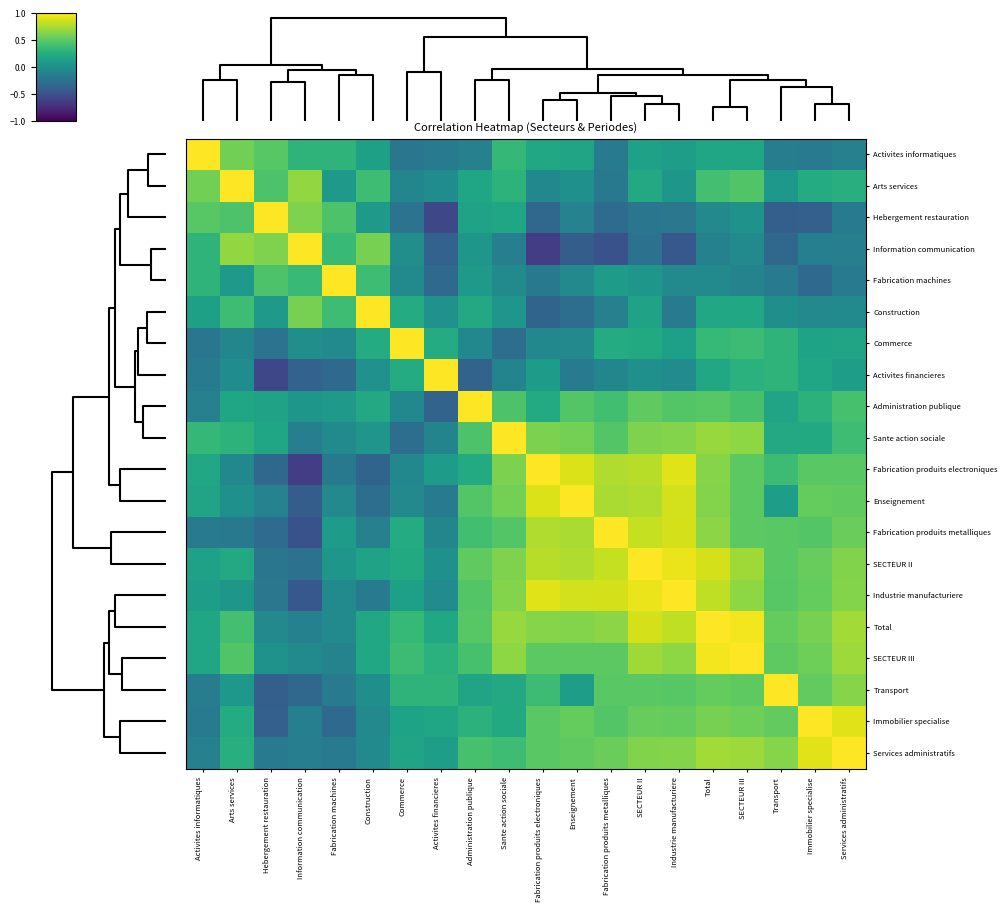

Reading left to right, what are all the values shown in this chart?

Activites informatiques: Activites informatiques=1.0	Arts services=0.6	Hebergement restauration=0.5	Information communication=0.3	Fabrication machines=0.3	Construction=0.1	Commerce=-0.2	Activites financieres=-0.2	Administration publique=-0.1	Sante action sociale=0.3	Fabrication produits electroniques=0.2	Enseignement=0.2	Fabrication produits metalliques=-0.2	SECTEUR II=0.1	Industrie manufacturiere=0.1	Total=0.2	SECTEUR III=0.2	Transport=-0.2	Immobilier specialise=-0.2	Services administratifs=-0.1
Arts services: Activites informatiques=0.6	Arts services=1.0	Hebergement restauration=0.4	Information communication=0.7	Fabrication machines=0.1	Construction=0.4	Commerce=-0.1	Activites financieres=-0.0	Administration publique=0.2	Sante action sociale=0.3	Fabrication produits electroniques=-0.1	Enseignement=0.0	Fabrication produits metalliques=-0.2	SECTEUR II=0.2	Industrie manufacturiere=0.1	Total=0.4	SECTEUR III=0.5	Transport=0.1	Immobilier specialise=0.2	Services administratifs=0.3
Hebergement restauration: Activites informatiques=0.5	Arts services=0.4	Hebergement restauration=1.0	Information communication=0.6	Fabrication machines=0.4	Construction=0.1	Commerce=-0.2	Activites financieres=-0.6	Administration publique=0.2	Sante action sociale=0.2	Fabrication produits electroniques=-0.3	Enseignement=-0.1	Fabrication produits metalliques=-0.3	SECTEUR II=-0.2	Industrie manufacturiere=-0.2	Total=-0.1	SECTEUR III=0.0	Transport=-0.4	Immobilier specialise=-0.4	Services administratifs=-0.2
Information communication: Activites informatiques=0.3	Arts services=0.7	Hebergement restauration=0.6	Information communication=1.0	Fabrication machines=0.4	Construction=0.6	Commerce=-0.0	Activites financieres=-0.4	Administration publique=0.1	Sante action sociale=-0.1	Fabrication produits electroniques=-0.6	Enseignement=-0.4	Fabrication produits metalliques=-0.5	SECTEUR II=-0.2	Industrie manufacturiere=-0.5	Total=-0.1	SECTEUR III=-0.1	Transport=-0.3	Immobilier specialise=-0.1	Services administratifs=-0.1
Fabrication machines: Activites informatiques=0.3	Arts services=0.1	Hebergement restauration=0.4	Information communication=0.4	Fabrication machines=1.0	Construction=0.4	Commerce=-0.0	Activites financieres=-0.3	Administration publique=0.1	Sante action sociale=-0.0	Fabrication produits electroniques=-0.2	Enseignement=-0.1	Fabrication produits metalliques=0.1	SECTEUR II=0.1	Industrie manufacturiere=-0.1	Total=-0.1	SECTEUR III=-0.1	Transport=-0.2	Immobilier specialise=-0.3	Services administratifs=-0.2
Construction: Activites informatiques=0.1	Arts services=0.4	Hebergement restauration=0.1	Information communication=0.6	Fabrication machines=0.4	Construction=1.0	Commerce=0.2	Activites financieres=0.0	Administration publique=0.2	Sante action sociale=0.0	Fabrication produits electroniques=-0.4	Enseignement=-0.3	Fabrication produits metalliques=-0.1	SECTEUR II=0.2	Industrie manufacturiere=-0.2	Total=0.2	SECTEUR III=0.2	Transport=-0.0	Immobilier specialise=-0.1	Services administratifs=-0.0
Commerce: Activites informatiques=-0.2	Arts services=-0.1	Hebergement restauration=-0.2	Information communication=-0.0	Fabrication machines=-0.0	Construction=0.2	Commerce=1.0	Activites financieres=0.2	Administration publique=-0.1	Sante action sociale=-0.3	Fabrication produits electroniques=-0.1	Enseignement=-0.1	Fabrication produits metalliques=0.2	SECTEUR II=0.2	Industrie manufacturiere=0.1	Total=0.3	SECTEUR III=0.4	Transport=0.3	Immobilier specialise=0.2	Services administratifs=0.2
Activites financieres: Activites informatiques=-0.2	Arts services=-0.0	Hebergement restauration=-0.6	Information communication=-0.4	Fabrication machines=-0.3	Construction=0.0	Commerce=0.2	Activites financieres=1.0	Administration publique=-0.4	Sante action sociale=-0.1	Fabrication produits electroniques=0.1	Enseignement=-0.2	Fabrication produits metalliques=-0.1	SECTEUR II=0.0	Industrie manufacturiere=-0.0	Total=0.2	SECTEUR III=0.3	Transport=0.3	Immobilier specialise=0.2	Services administratifs=0.1
Administration publique: Activites informatiques=-0.1	Arts services=0.2	Hebergement restauration=0.2	Information communication=0.1	Fabrication machines=0.1	Construction=0.2	Commerce=-0.1	Activites financieres=-0.4	Administration publique=1.0	Sante action sociale=0.4	Fabrication produits electroniques=0.2	Enseignement=0.5	Fabrication produits metalliques=0.4	SECTEUR II=0.5	Industrie manufacturiere=0.5	Total=0.5	SECTEUR III=0.4	Transport=0.2	Immobilier specialise=0.3	Services administratifs=0.4
Sante action sociale: Activites informatiques=0.3	Arts services=0.3	Hebergement restauration=0.2	Information communication=-0.1	Fabrication machines=-0.0	Construction=0.0	Commerce=-0.3	Activites financieres=-0.1	Administration publique=0.4	Sante action sociale=1.0	Fabrication produits electroniques=0.6	Enseignement=0.6	Fabrication produits metalliques=0.5	SECTEUR II=0.6	Industrie manufacturiere=0.6	Total=0.7	SECTEUR III=0.7	Transport=0.2	Immobilier specialise=0.2	Services administratifs=0.4
Fabrication produits electroniques: Activites informatiques=0.2	Arts services=-0.1	Hebergement restauration=-0.3	Information communication=-0.6	Fabrication machines=-0.2	Construction=-0.4	Commerce=-0.1	Activites financieres=0.1	Administration publique=0.2	Sante action sociale=0.6	Fabrication produits electroniques=1.0	Enseignement=0.9	Fabrication produits metalliques=0.8	SECTEUR II=0.8	Industrie manufacturiere=0.9	Total=0.6	SECTEUR III=0.5	Transport=0.4	Immobilier specialise=0.5	Services administratifs=0.5
Enseignement: Activites informatiques=0.2	Arts services=0.0	Hebergement restauration=-0.1	Information communication=-0.4	Fabrication machines=-0.1	Construction=-0.3	Commerce=-0.1	Activites financieres=-0.2	Administration publique=0.5	Sante action sociale=0.6	Fabrication produits electroniques=0.9	Enseignement=1.0	Fabrication produits metalliques=0.7	SECTEUR II=0.8	Industrie manufacturiere=0.9	Total=0.6	SECTEUR III=0.5	Transport=0.1	Immobilier specialise=0.5	Services administratifs=0.5
Fabrication produits metalliques: Activites informatiques=-0.2	Arts services=-0.2	Hebergement restauration=-0.3	Information communication=-0.5	Fabrication machines=0.1	Construction=-0.1	Commerce=0.2	Activites financieres=-0.1	Administration publique=0.4	Sante action sociale=0.5	Fabrication produits electroniques=0.8	Enseignement=0.7	Fabrication produits metalliques=1.0	SECTEUR II=0.8	Industrie manufacturiere=0.9	Total=0.7	SECTEUR III=0.5	Transport=0.5	Immobilier specialise=0.5	Services administratifs=0.5
SECTEUR II: Activites informatiques=0.1	Arts services=0.2	Hebergement restauration=-0.2	Information communication=-0.2	Fabrication machines=0.1	Construction=0.2	Commerce=0.2	Activites financieres=0.0	Administration publique=0.5	Sante action sociale=0.6	Fabrication produits electroniques=0.8	Enseignement=0.8	Fabrication produits metalliques=0.8	SECTEUR II=1.0	Industrie manufacturiere=0.9	Total=0.9	SECTEUR III=0.7	Transport=0.5	Immobilier specialise=0.5	Services administratifs=0.6
Industrie manufacturiere: Activites informatiques=0.1	Arts services=0.1	Hebergement restauration=-0.2	Information communication=-0.5	Fabrication machines=-0.1	Construction=-0.2	Commerce=0.1	Activites financieres=-0.0	Administration publique=0.5	Sante action sociale=0.6	Fabrication produits electroniques=0.9	Enseignement=0.9	Fabrication produits metalliques=0.9	SECTEUR II=0.9	Industrie manufacturiere=1.0	Total=0.8	SECTEUR III=0.7	Transport=0.5	Immobilier specialise=0.5	Services administratifs=0.6
Total: Activites informatiques=0.2	Arts services=0.4	Hebergement restauration=-0.1	Information communication=-0.1	Fabrication machines=-0.1	Construction=0.2	Commerce=0.3	Activites financieres=0.2	Administration publique=0.5	Sante action sociale=0.7	Fabrication produits electroniques=0.6	Enseignement=0.6	Fabrication produits metalliques=0.7	SECTEUR II=0.9	Industrie manufacturiere=0.8	Total=1.0	SECTEUR III=1.0	Transport=0.5	Immobilier specialise=0.6	Services administratifs=0.7
SECTEUR III: Activites informatiques=0.2	Arts services=0.5	Hebergement restauration=0.0	Information communication=-0.1	Fabrication machines=-0.1	Construction=0.2	Commerce=0.4	Activites financieres=0.3	Administration publique=0.4	Sante action sociale=0.7	Fabrication produits electroniques=0.5	Enseignement=0.5	Fabrication produits metalliques=0.5	SECTEUR II=0.7	Industrie manufacturiere=0.7	Total=1.0	SECTEUR III=1.0	Transport=0.5	Immobilier specialise=0.6	Services administratifs=0.7
Transport: Activites informatiques=-0.2	Arts services=0.1	Hebergement restauration=-0.4	Information communication=-0.3	Fabrication machines=-0.2	Construction=-0.0	Commerce=0.3	Activites financieres=0.3	Administration publique=0.2	Sante action sociale=0.2	Fabrication produits electroniques=0.4	Enseignement=0.1	Fabrication produits metalliques=0.5	SECTEUR II=0.5	Industrie manufacturiere=0.5	Total=0.5	SECTEUR III=0.5	Transport=1.0	Immobilier specialise=0.5	Services administratifs=0.6
Immobilier specialise: Activites informatiques=-0.2	Arts services=0.2	Hebergement restauration=-0.4	Information communication=-0.1	Fabrication machines=-0.3	Construction=-0.1	Commerce=0.2	Activites financieres=0.2	Administration publique=0.3	Sante action sociale=0.2	Fabrication produits electroniques=0.5	Enseignement=0.5	Fabrication produits metalliques=0.5	SECTEUR II=0.5	Industrie manufacturiere=0.5	Total=0.6	SECTEUR III=0.6	Transport=0.5	Immobilier specialise=1.0	Services administratifs=0.9
Services administratifs: Activites informatiques=-0.1	Arts services=0.3	Hebergement restauration=-0.2	Information communication=-0.1	Fabrication machines=-0.2	Construction=-0.0	Commerce=0.2	Activites financieres=0.1	Administration publique=0.4	Sante action sociale=0.4	Fabrication produits electroniques=0.5	Enseignement=0.5	Fabrication produits metalliques=0.5	SECTEUR II=0.6	Industrie manufacturiere=0.6	Total=0.7	SECTEUR III=0.7	Transport=0.6	Immobilier specialise=0.9	Services administratifs=1.0